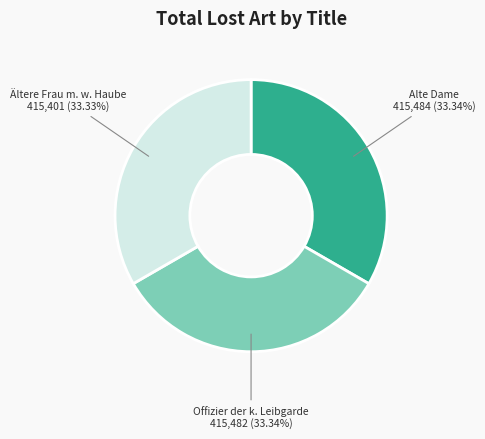

How many slices are in this pie chart?

3